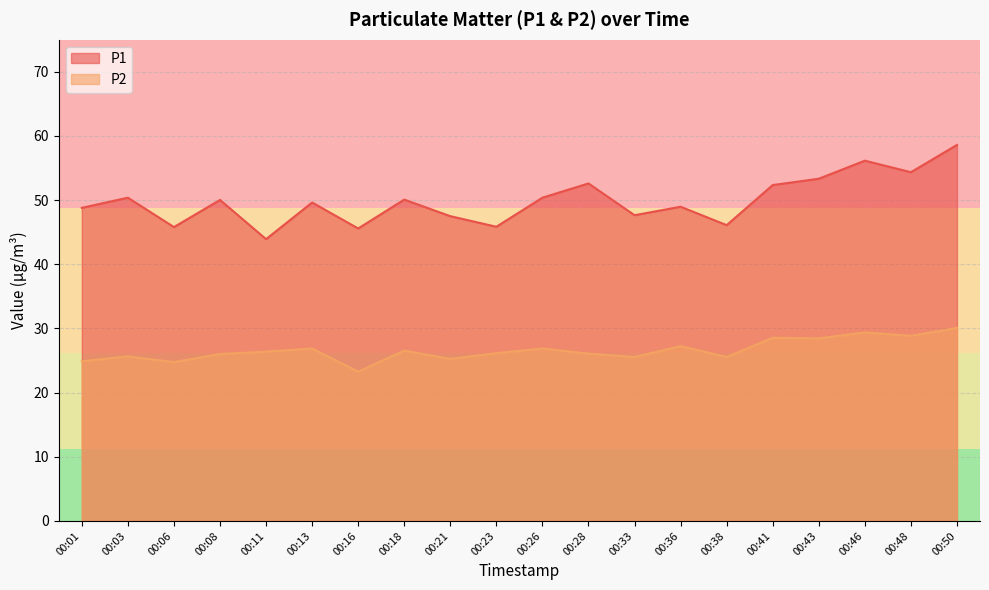

How many values in the P2 series exceed 26?

13